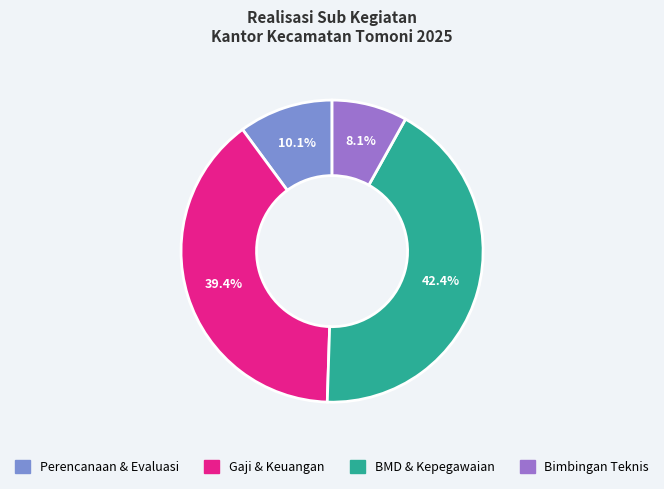

Does any single category account for the majority?

No